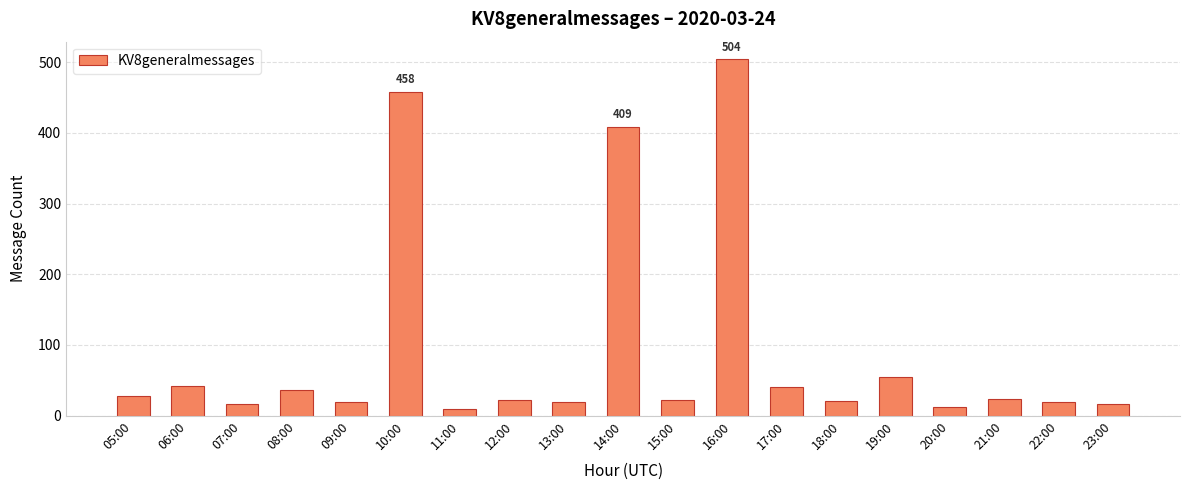

What is the change in value from 12:00 to 20:00?

-10